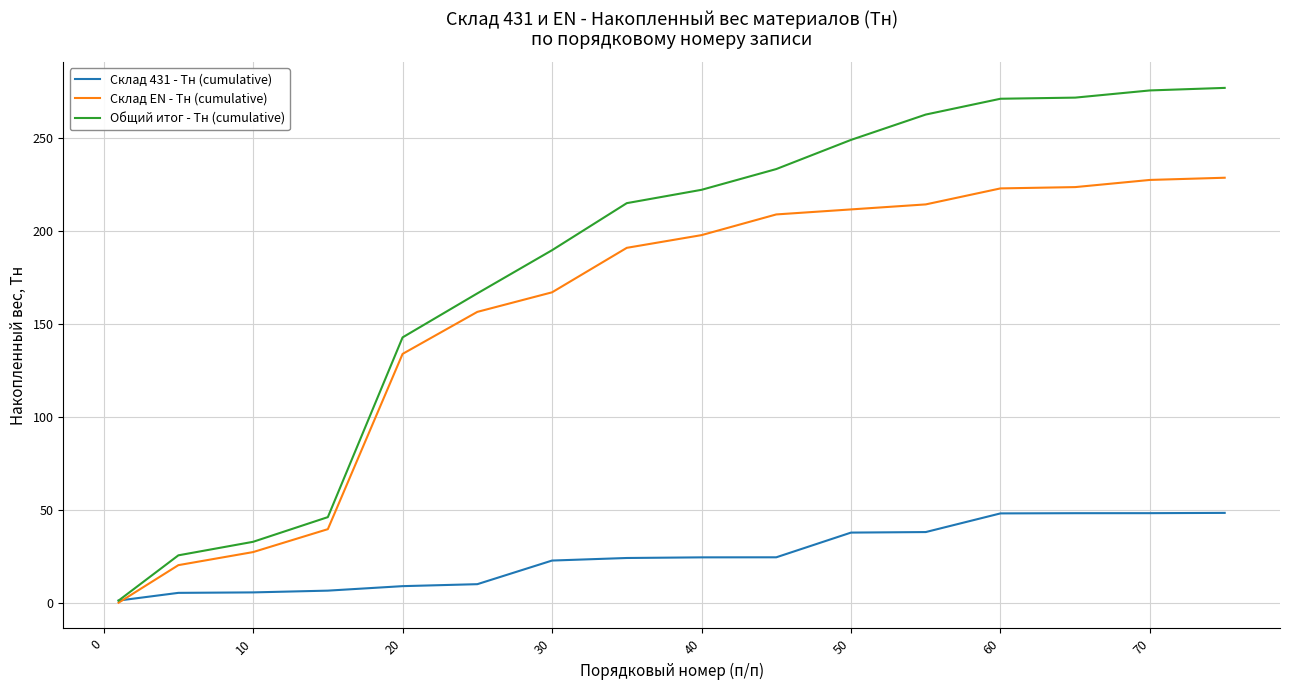

Which series has the largest total across all categories?

Общий итог - Тн (cumulative)